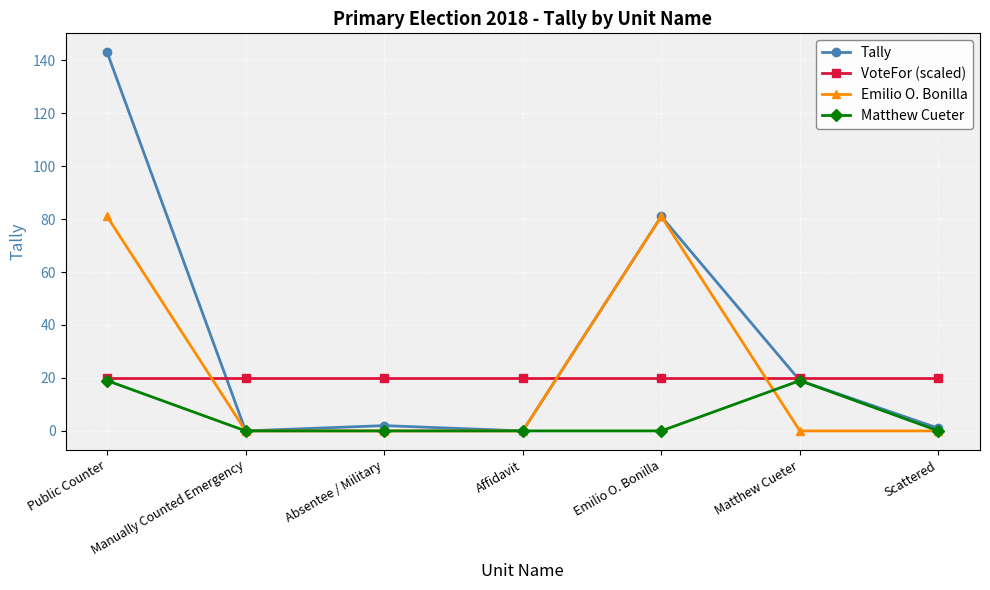

Reading right to left, list all the values displayed in this chart.

Tally: Scattered=1	Matthew Cueter=19	Emilio O. Bonilla=81	Affidavit=0	Absentee / Military=2	Manually Counted Emergency=0	Public Counter=143
VoteFor (scaled): Scattered=20	Matthew Cueter=20	Emilio O. Bonilla=20	Affidavit=20	Absentee / Military=20	Manually Counted Emergency=20	Public Counter=20
Emilio O. Bonilla: Scattered=0	Matthew Cueter=0	Emilio O. Bonilla=81	Affidavit=0	Absentee / Military=0	Manually Counted Emergency=0	Public Counter=81
Matthew Cueter: Scattered=0	Matthew Cueter=19	Emilio O. Bonilla=0	Affidavit=0	Absentee / Military=0	Manually Counted Emergency=0	Public Counter=19